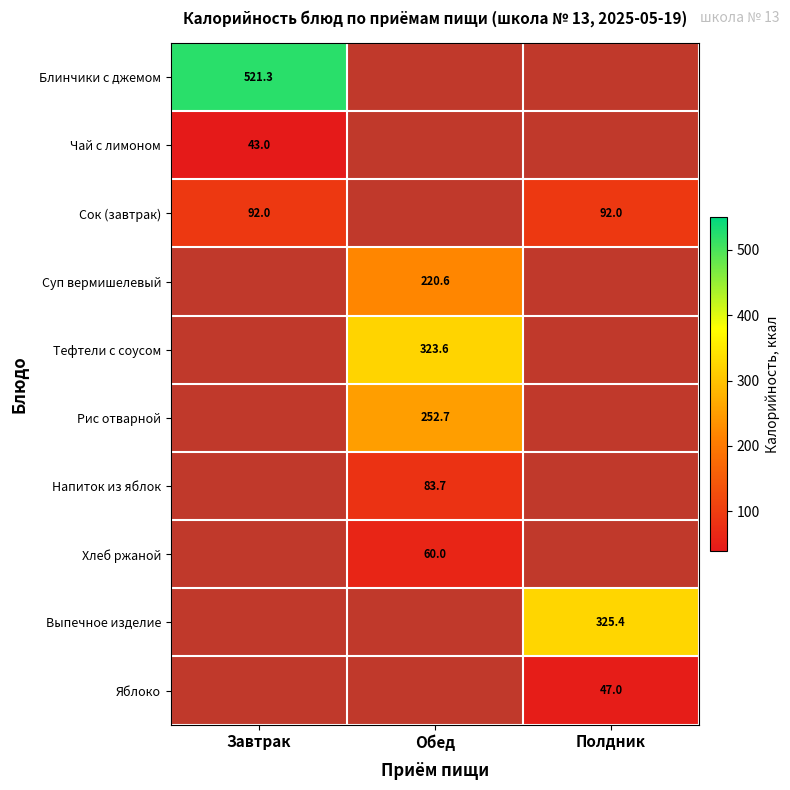

At how many categories does at least one series exceed 184?

3